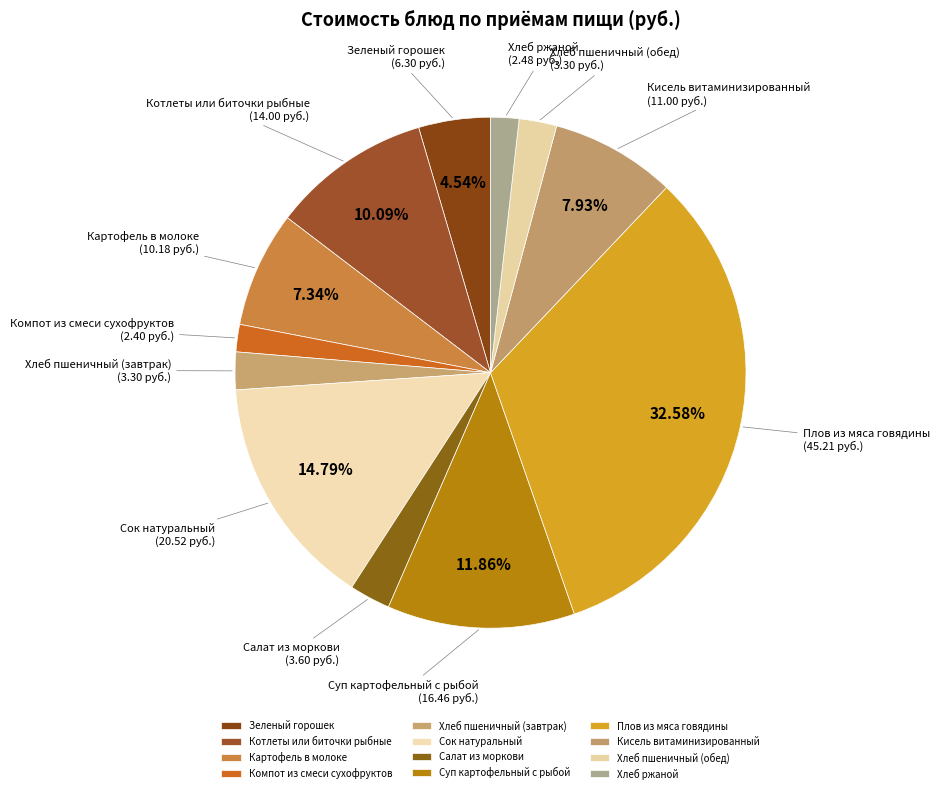

To the nearest percent, what portion does Компот из смеси сухофруктов represent?

2%